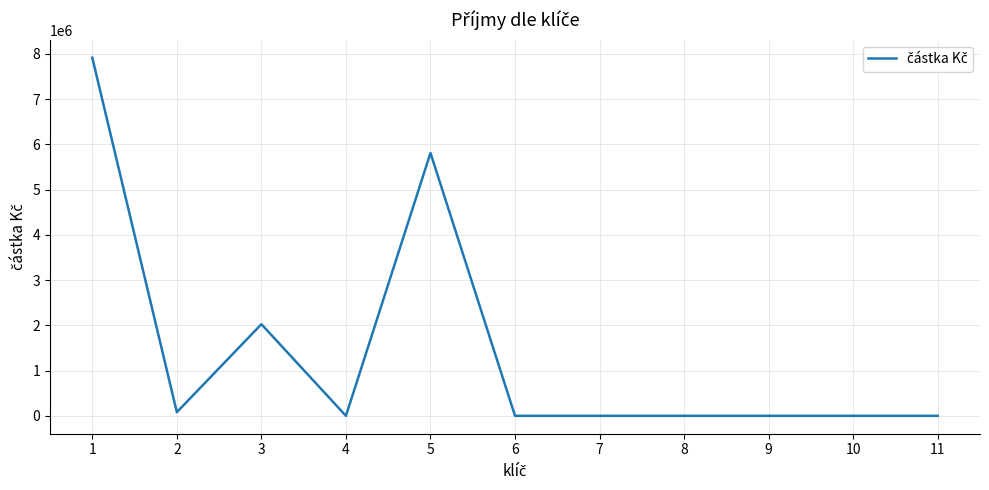

What is the difference between the maximum and minimum values?

7914185.0